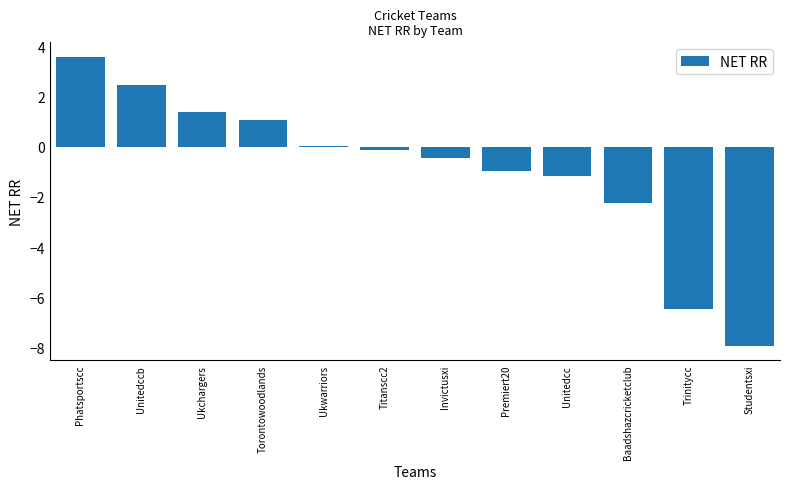

How many data points does each series have?

12